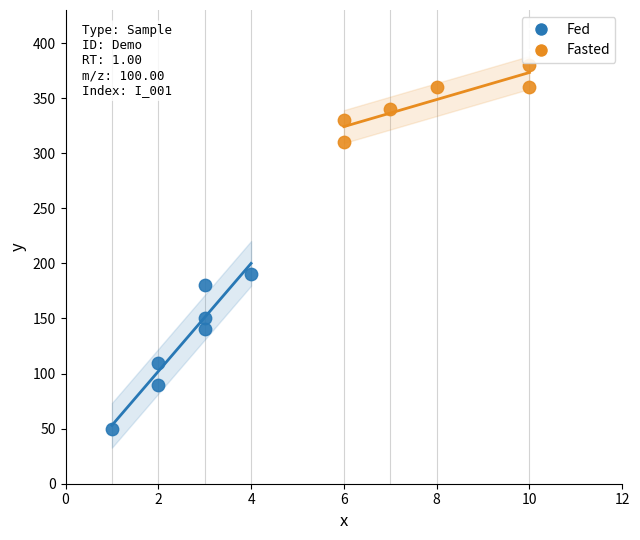

Which series contains the lowest Y value?

Fed